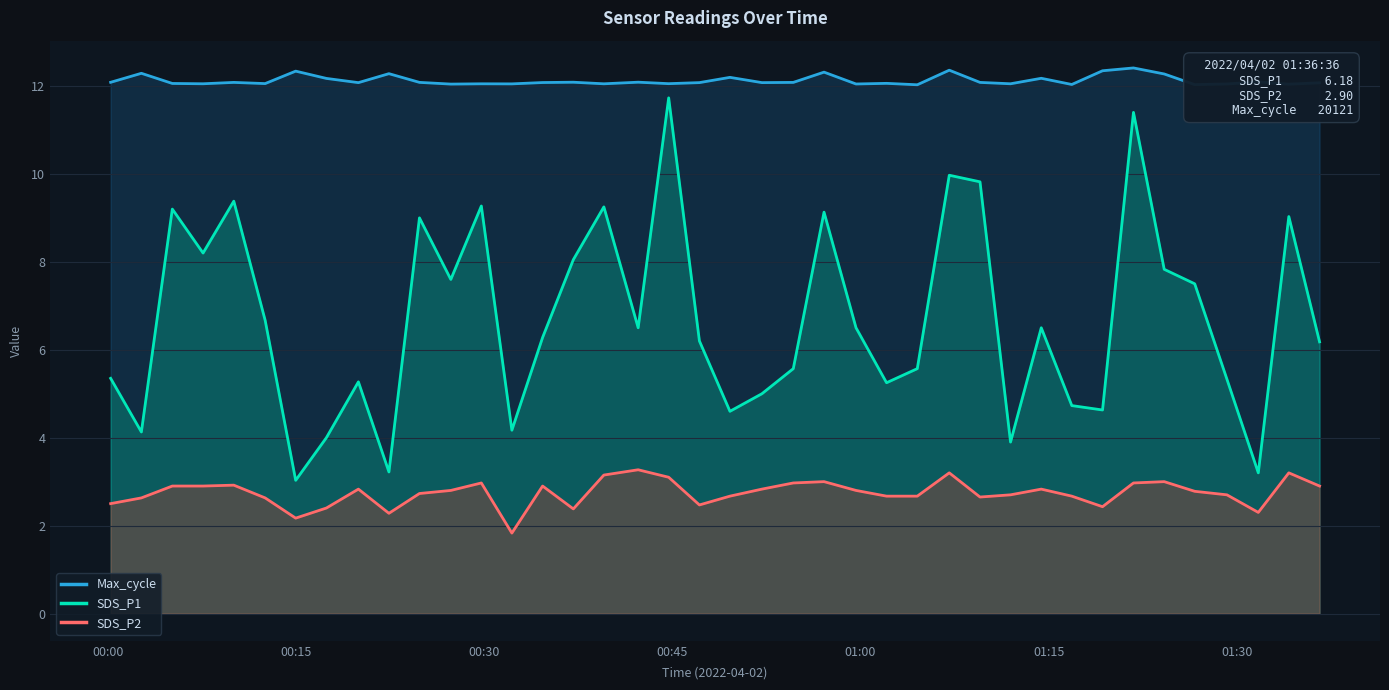

Which series has the widest spread of values?

SDS_P1